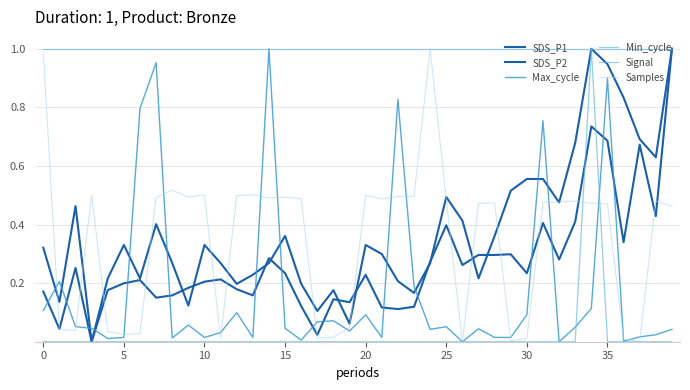

True or false: Min_cycle has more than 2 points higher than both neighbors.

False